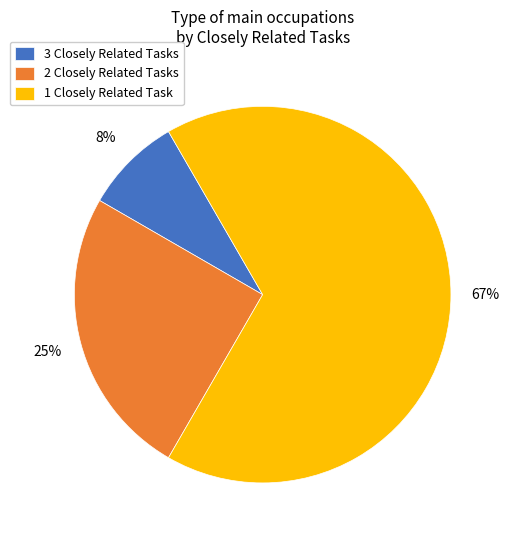

Count the number of slices in the pie.

3